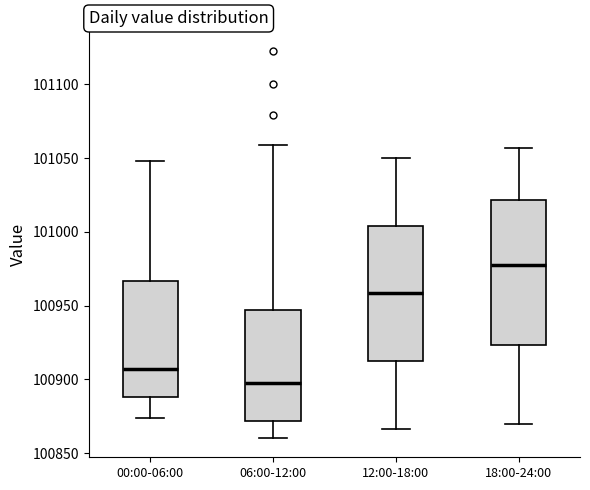

Reading left to right, transcribe this box plot: for each box, give where its median line is, the range the box spans, and where its two whiskers end, as read against the y-axis. The values are not printed on the chart, so give them approximately, as read against the axis.

00:00-06:00: median 100905, box 100890 to 100965, whiskers 100875 to 101050
06:00-12:00: median 100900, box 100870 to 100945, whiskers 100860 to 101060
12:00-18:00: median 100960, box 100915 to 101005, whiskers 100865 to 101050
18:00-24:00: median 100975, box 100925 to 101020, whiskers 100870 to 101055